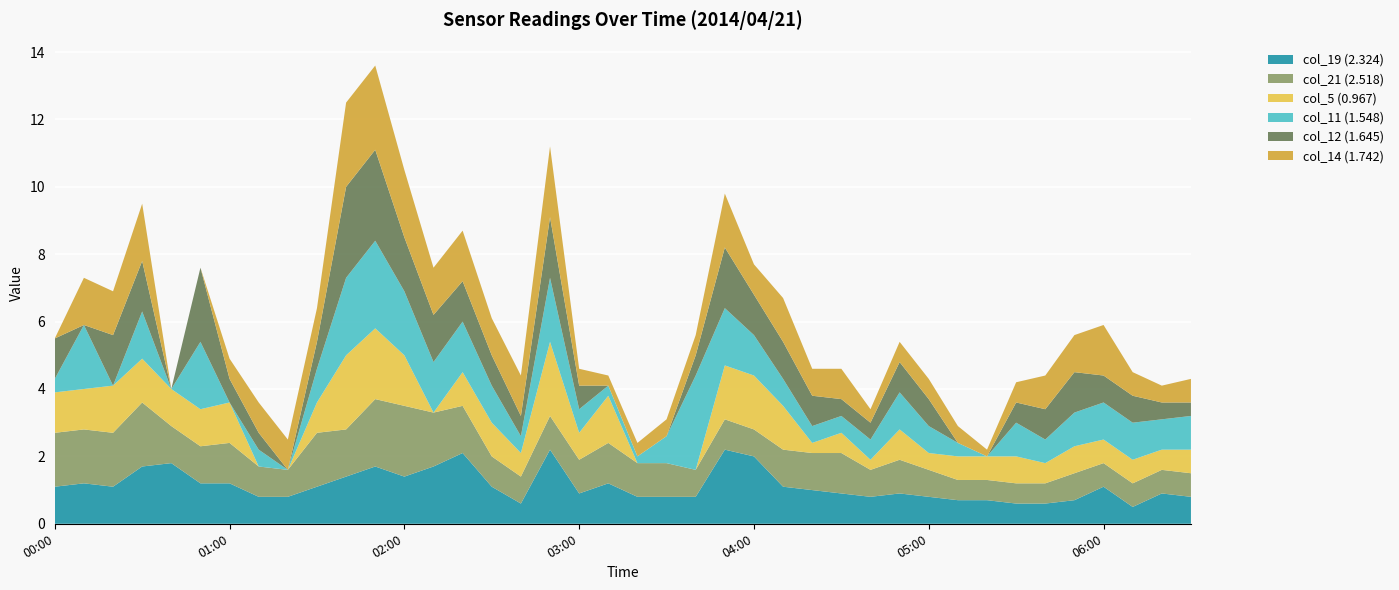

Reading left to right, extract all data points from this chart.

col_19 (2.324): 2014/04/21 00:00=1.1	2014/04/21 00:10=1.2	2014/04/21 00:20=1.1	2014/04/21 00:30=1.7	2014/04/21 00:40=1.8	2014/04/21 00:50=1.2	2014/04/21 01:00=1.2	2014/04/21 01:10=0.8	2014/04/21 01:20=0.8	2014/04/21 01:30=1.1	2014/04/21 01:40=1.4	2014/04/21 01:50=1.7	2014/04/21 02:00=1.4	2014/04/21 02:10=1.7	2014/04/21 02:20=2.1	2014/04/21 02:30=1.1	2014/04/21 02:40=0.6	2014/04/21 02:50=2.2	2014/04/21 03:00=0.9	2014/04/21 03:10=1.2	2014/04/21 03:20=0.8	2014/04/21 03:30=0.8	2014/04/21 03:40=0.8	2014/04/21 03:50=2.2	2014/04/21 04:00=2.0	2014/04/21 04:10=1.1	2014/04/21 04:20=1.0	2014/04/21 04:30=0.9	2014/04/21 04:40=0.8	2014/04/21 04:50=0.9	2014/04/21 05:00=0.8	2014/04/21 05:10=0.7	2014/04/21 05:20=0.7	2014/04/21 05:30=0.6	2014/04/21 05:40=0.6	2014/04/21 05:50=0.7	2014/04/21 06:00=1.1	2014/04/21 06:10=0.5	2014/04/21 06:20=0.9	2014/04/21 06:30=0.8
col_21 (2.518): 2014/04/21 00:00=1.6	2014/04/21 00:10=1.6	2014/04/21 00:20=1.6	2014/04/21 00:30=1.9	2014/04/21 00:40=1.1	2014/04/21 00:50=1.1	2014/04/21 01:00=1.2	2014/04/21 01:10=0.9	2014/04/21 01:20=0.8	2014/04/21 01:30=1.6	2014/04/21 01:40=1.4	2014/04/21 01:50=2.0	2014/04/21 02:00=2.1	2014/04/21 02:10=1.6	2014/04/21 02:20=1.4	2014/04/21 02:30=0.9	2014/04/21 02:40=0.8	2014/04/21 02:50=1.0	2014/04/21 03:00=1.0	2014/04/21 03:10=1.2	2014/04/21 03:20=1.0	2014/04/21 03:30=1.0	2014/04/21 03:40=0.8	2014/04/21 03:50=0.9	2014/04/21 04:00=0.8	2014/04/21 04:10=1.1	2014/04/21 04:20=1.1	2014/04/21 04:30=1.2	2014/04/21 04:40=0.8	2014/04/21 04:50=1.0	2014/04/21 05:00=0.8	2014/04/21 05:10=0.6	2014/04/21 05:20=0.6	2014/04/21 05:30=0.6	2014/04/21 05:40=0.6	2014/04/21 05:50=0.8	2014/04/21 06:00=0.7	2014/04/21 06:10=0.7	2014/04/21 06:20=0.7	2014/04/21 06:30=0.7
col_5 (0.967): 2014/04/21 00:00=1.2	2014/04/21 00:10=1.2	2014/04/21 00:20=1.4	2014/04/21 00:30=1.3	2014/04/21 00:40=1.1	2014/04/21 00:50=1.1	2014/04/21 01:00=1.2	2014/04/21 01:10=0.0	2014/04/21 01:20=0.0	2014/04/21 01:30=0.9	2014/04/21 01:40=2.2	2014/04/21 01:50=2.1	2014/04/21 02:00=1.5	2014/04/21 02:10=0.0	2014/04/21 02:20=1.0	2014/04/21 02:30=1.0	2014/04/21 02:40=0.7	2014/04/21 02:50=2.2	2014/04/21 03:00=0.8	2014/04/21 03:10=1.4	2014/04/21 03:20=0.0	2014/04/21 03:30=0.0	2014/04/21 03:40=0.0	2014/04/21 03:50=1.6	2014/04/21 04:00=1.6	2014/04/21 04:10=1.3	2014/04/21 04:20=0.3	2014/04/21 04:30=0.6	2014/04/21 04:40=0.3	2014/04/21 04:50=0.9	2014/04/21 05:00=0.5	2014/04/21 05:10=0.7	2014/04/21 05:20=0.7	2014/04/21 05:30=0.8	2014/04/21 05:40=0.6	2014/04/21 05:50=0.8	2014/04/21 06:00=0.7	2014/04/21 06:10=0.7	2014/04/21 06:20=0.6	2014/04/21 06:30=0.7
col_11 (1.548): 2014/04/21 00:00=0.4	2014/04/21 00:10=1.9	2014/04/21 00:20=0.0	2014/04/21 00:30=1.4	2014/04/21 00:40=0.0	2014/04/21 00:50=2.0	2014/04/21 01:00=0.0	2014/04/21 01:10=0.5	2014/04/21 01:20=0.0	2014/04/21 01:30=1.0	2014/04/21 01:40=2.3	2014/04/21 01:50=2.6	2014/04/21 02:00=1.9	2014/04/21 02:10=1.5	2014/04/21 02:20=1.5	2014/04/21 02:30=1.1	2014/04/21 02:40=0.5	2014/04/21 02:50=1.9	2014/04/21 03:00=0.7	2014/04/21 03:10=0.3	2014/04/21 03:20=0.2	2014/04/21 03:30=0.8	2014/04/21 03:40=2.8	2014/04/21 03:50=1.7	2014/04/21 04:00=1.2	2014/04/21 04:10=0.8	2014/04/21 04:20=0.5	2014/04/21 04:30=0.5	2014/04/21 04:40=0.6	2014/04/21 04:50=1.1	2014/04/21 05:00=0.8	2014/04/21 05:10=0.4	2014/04/21 05:20=0.0	2014/04/21 05:30=1.0	2014/04/21 05:40=0.7	2014/04/21 05:50=1.0	2014/04/21 06:00=1.1	2014/04/21 06:10=1.1	2014/04/21 06:20=0.9	2014/04/21 06:30=1.0
col_12 (1.645): 2014/04/21 00:00=1.2	2014/04/21 00:10=0.0	2014/04/21 00:20=1.5	2014/04/21 00:30=1.5	2014/04/21 00:40=0.0	2014/04/21 00:50=2.2	2014/04/21 01:00=0.7	2014/04/21 01:10=0.5	2014/04/21 01:20=0.0	2014/04/21 01:30=0.8	2014/04/21 01:40=2.7	2014/04/21 01:50=2.7	2014/04/21 02:00=1.6	2014/04/21 02:10=1.4	2014/04/21 02:20=1.2	2014/04/21 02:30=0.9	2014/04/21 02:40=0.6	2014/04/21 02:50=1.8	2014/04/21 03:00=0.7	2014/04/21 03:10=0.0	2014/04/21 03:20=0.0	2014/04/21 03:30=0.0	2014/04/21 03:40=0.6	2014/04/21 03:50=1.8	2014/04/21 04:00=1.2	2014/04/21 04:10=1.1	2014/04/21 04:20=0.9	2014/04/21 04:30=0.5	2014/04/21 04:40=0.5	2014/04/21 04:50=0.9	2014/04/21 05:00=0.8	2014/04/21 05:10=0.0	2014/04/21 05:20=0.0	2014/04/21 05:30=0.6	2014/04/21 05:40=0.9	2014/04/21 05:50=1.2	2014/04/21 06:00=0.8	2014/04/21 06:10=0.8	2014/04/21 06:20=0.5	2014/04/21 06:30=0.4
col_14 (1.742): 2014/04/21 00:00=0.0	2014/04/21 00:10=1.4	2014/04/21 00:20=1.3	2014/04/21 00:30=1.7	2014/04/21 00:40=0.0	2014/04/21 00:50=0.0	2014/04/21 01:00=0.6	2014/04/21 01:10=0.9	2014/04/21 01:20=0.9	2014/04/21 01:30=1.0	2014/04/21 01:40=2.5	2014/04/21 01:50=2.5	2014/04/21 02:00=2.0	2014/04/21 02:10=1.4	2014/04/21 02:20=1.5	2014/04/21 02:30=1.1	2014/04/21 02:40=1.2	2014/04/21 02:50=2.1	2014/04/21 03:00=0.5	2014/04/21 03:10=0.3	2014/04/21 03:20=0.4	2014/04/21 03:30=0.5	2014/04/21 03:40=0.6	2014/04/21 03:50=1.6	2014/04/21 04:00=0.9	2014/04/21 04:10=1.3	2014/04/21 04:20=0.8	2014/04/21 04:30=0.9	2014/04/21 04:40=0.4	2014/04/21 04:50=0.6	2014/04/21 05:00=0.6	2014/04/21 05:10=0.5	2014/04/21 05:20=0.2	2014/04/21 05:30=0.6	2014/04/21 05:40=1.0	2014/04/21 05:50=1.1	2014/04/21 06:00=1.5	2014/04/21 06:10=0.7	2014/04/21 06:20=0.5	2014/04/21 06:30=0.7